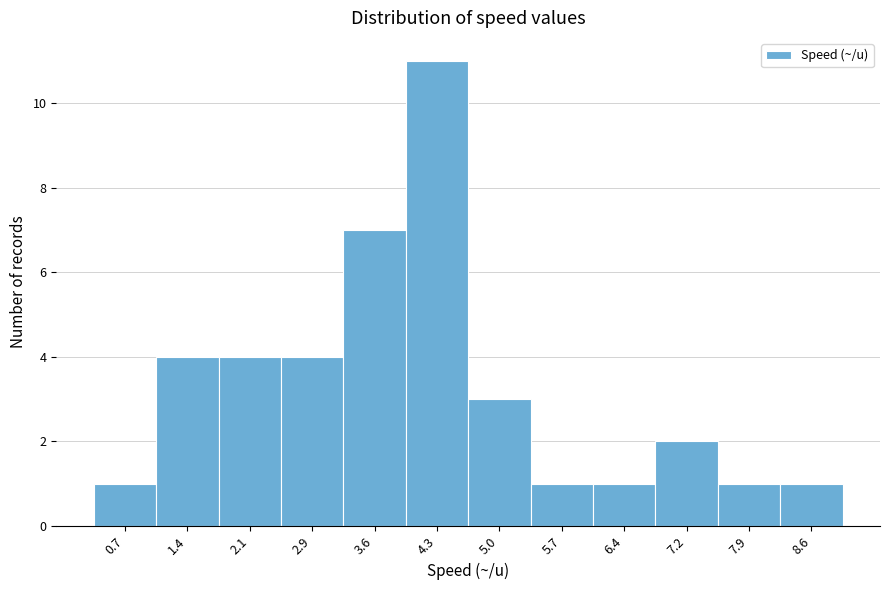

Reading left to right, extract all data points from this chart.

0.7=1	1.4=4	2.1=4	2.9=4	3.6=7	4.3=11	5.0=3	5.7=1	6.4=1	7.2=2	7.9=1	8.6=1